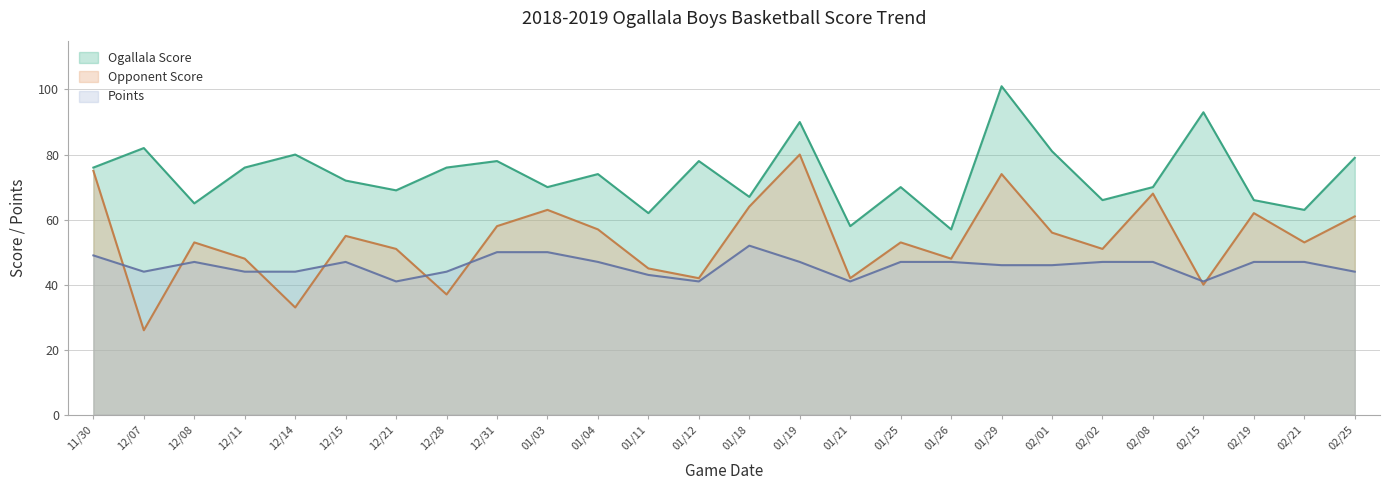

Reading left to right, transcribe all the data shown in this chart.

Ogallala Score: 76	82	65	76	80	72	69	76	78	70	74	62	78	67	90	58	70	57	101	81	66	70	93	66	63	79
Opponent Score: 75	26	53	48	33	55	51	37	58	63	57	45	42	64	80	42	53	48	74	56	51	68	40	62	53	61
Points: 49	44	47	44	44	47	41	44	50	50	47	43	41	52	47	41	47	47	46	46	47	47	41	47	47	44